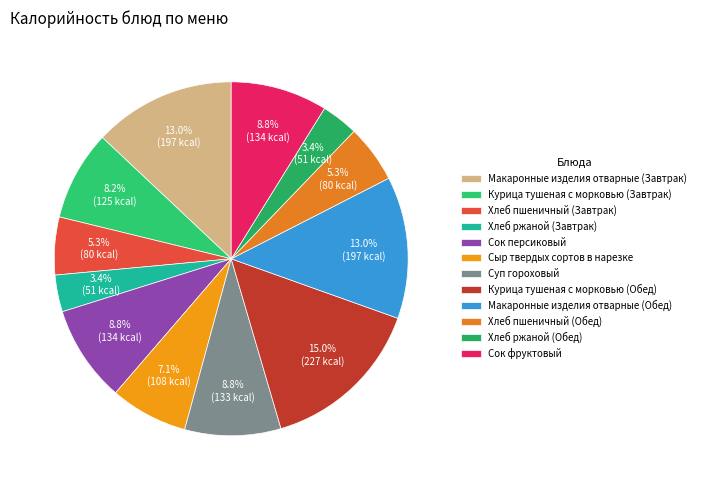

To the nearest percent, what is the difference between the Хлеб ржаной (Обед) and Суп гороховый slice percentages?

5%